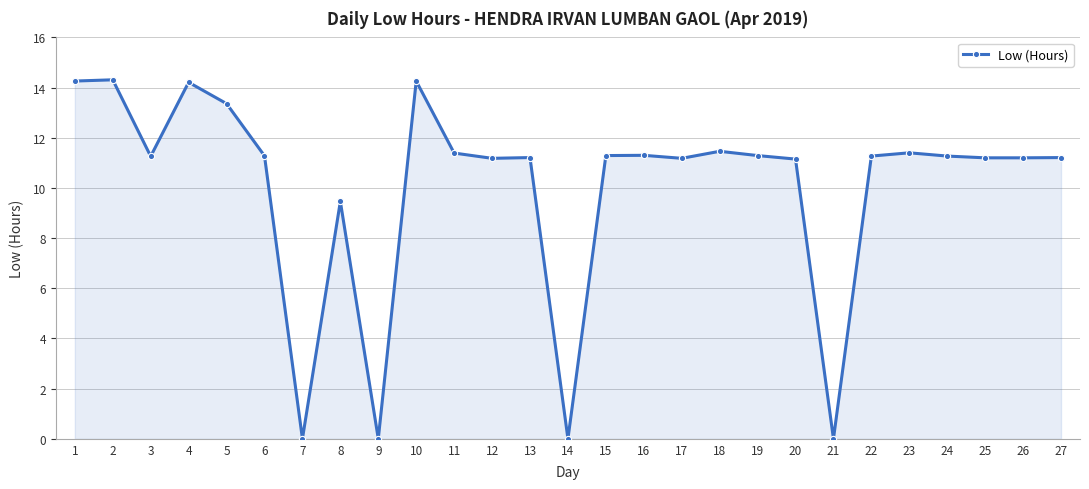

What is the change in value from 11 to 15?

-0.1